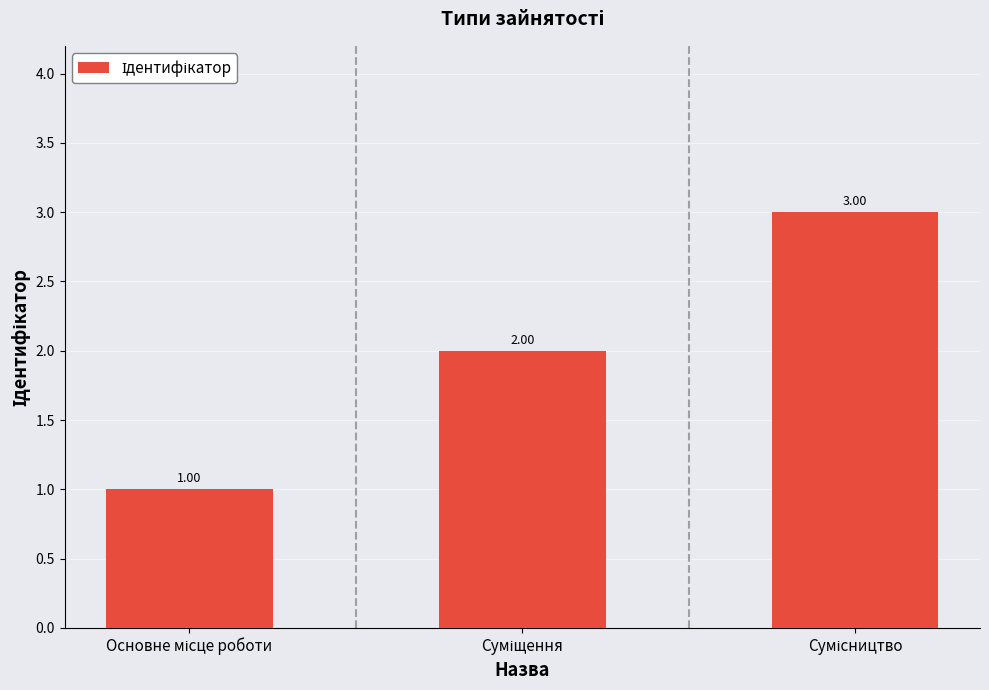

What is the sum of all values?

6